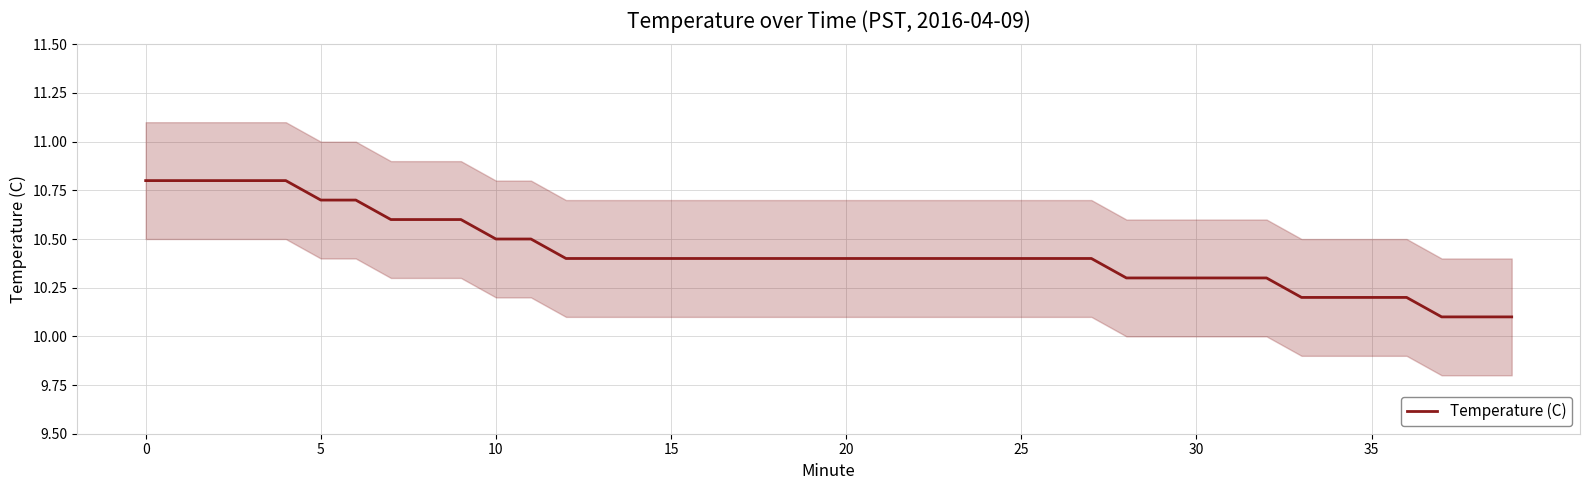

True or false: Temperature (C) has a value of 15.1 at 20.

False